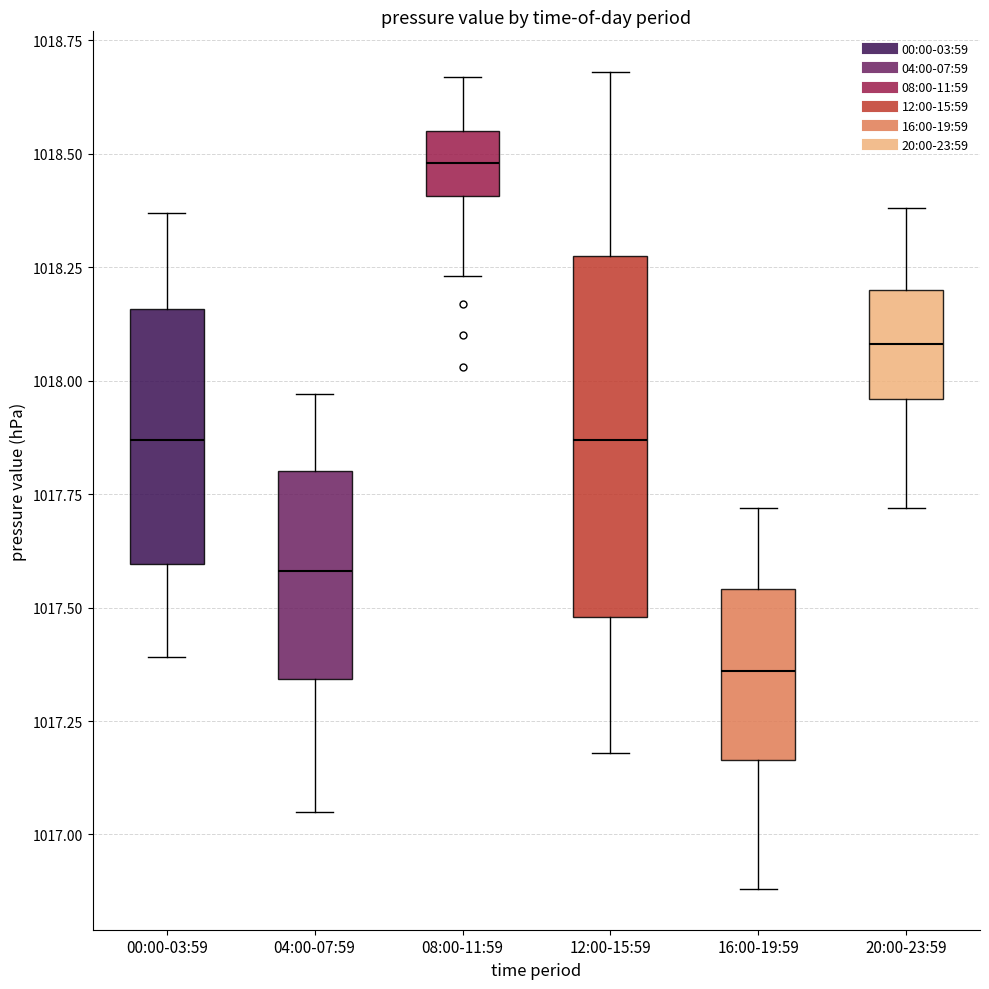

Reading left to right, transcribe this box plot: for each box, give where its median line is, the range the box spans, and where its two whiskers end, as read against the y-axis. The values are not printed on the chart, so give them approximately, as read against the axis.

00:00-03:59: median 1017.85, box 1017.60 to 1018.15, whiskers 1017.40 to 1018.35
04:00-07:59: median 1017.60, box 1017.35 to 1017.80, whiskers 1017.05 to 1017.95
08:00-11:59: median 1018.50, box 1018.40 to 1018.55, whiskers 1018.25 to 1018.65
12:00-15:59: median 1017.85, box 1017.50 to 1018.30, whiskers 1017.20 to 1018.70
16:00-19:59: median 1017.35, box 1017.15 to 1017.55, whiskers 1016.90 to 1017.70
20:00-23:59: median 1018.10, box 1017.95 to 1018.20, whiskers 1017.70 to 1018.40